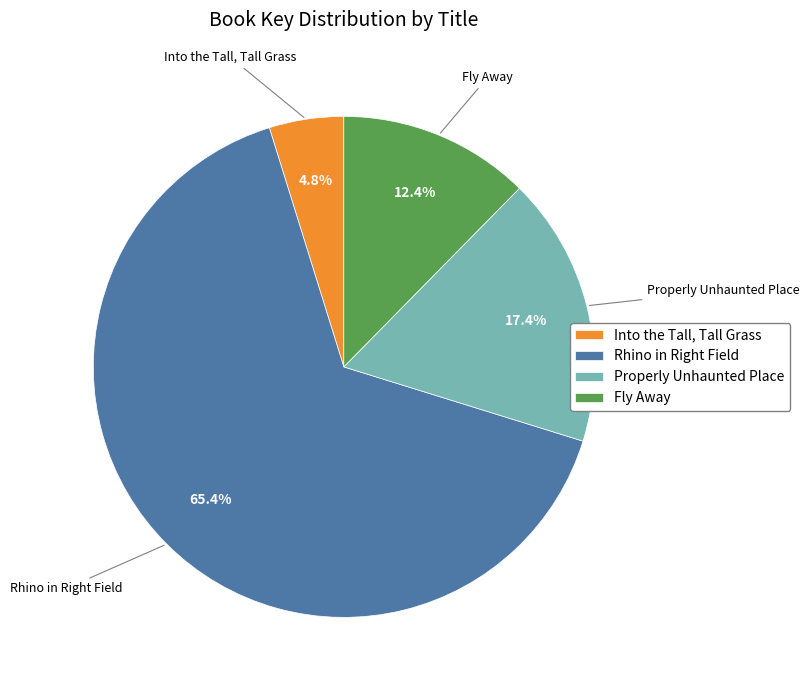

Is the sum of Into the Tall, Tall Grass and Fly Away greater than half?

No